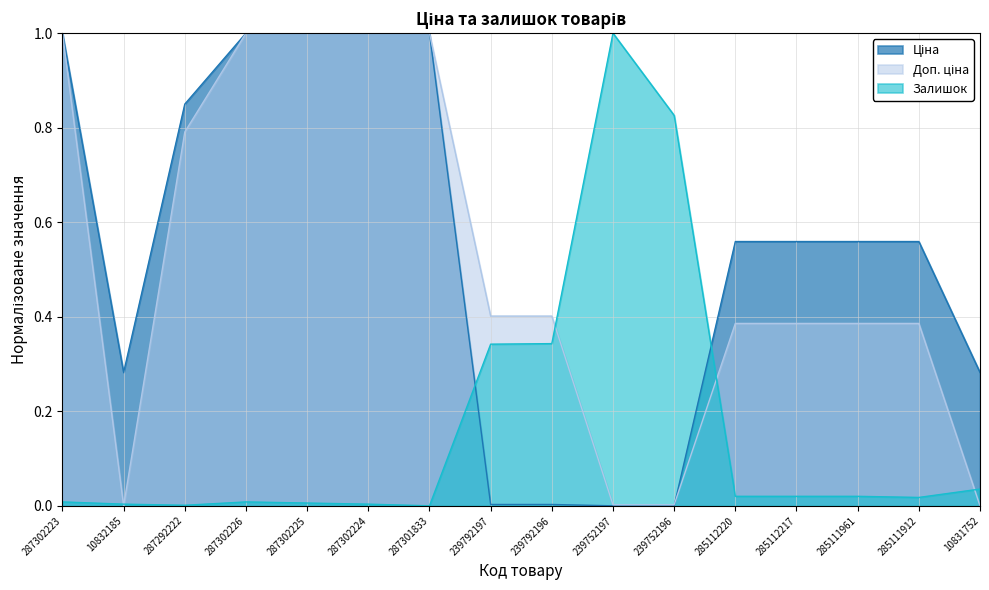

True or false: Доп. ціна has a value of 0.4 at 285111912.

True